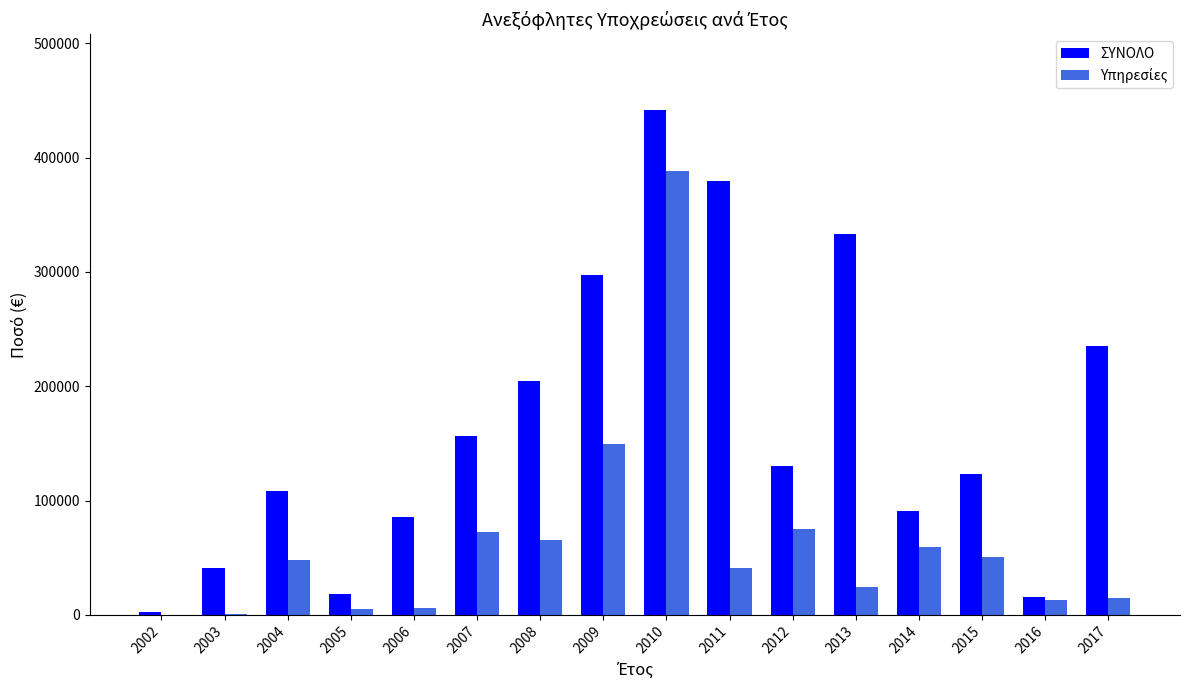

What is the greatest value displayed?

441681.1